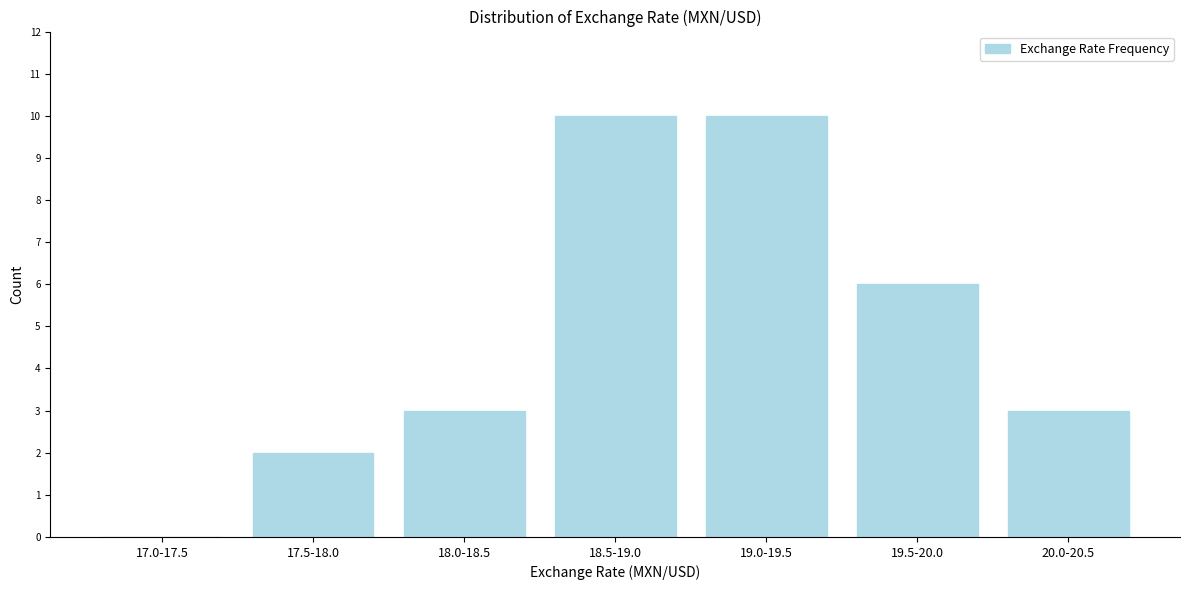

Reading left to right, extract all data points from this chart.

17.0-17.5=0	17.5-18.0=2	18.0-18.5=3	18.5-19.0=10	19.0-19.5=10	19.5-20.0=6	20.0-20.5=3